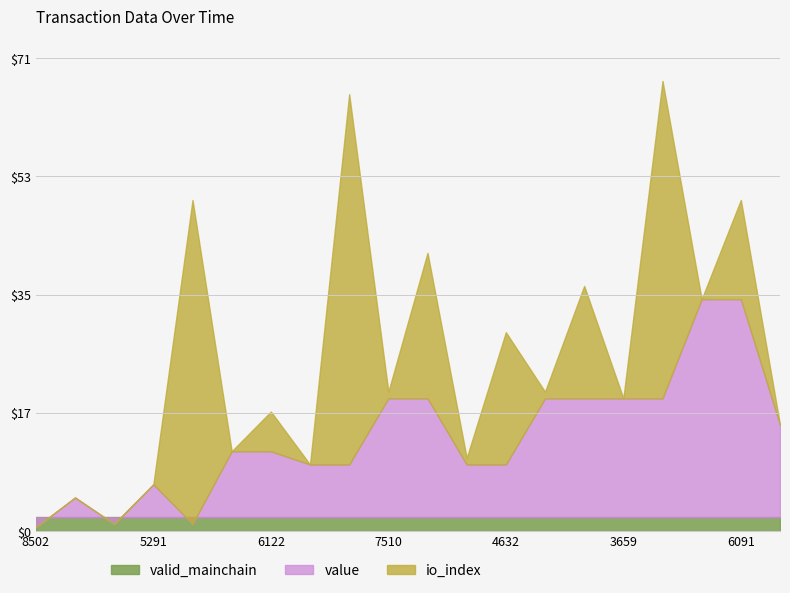

Does the chart have visible grid lines?

Yes